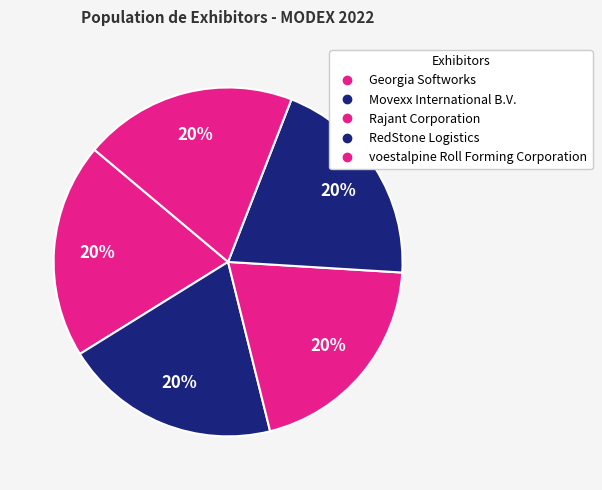

Is Movexx International B.V. the majority of the pie?

No